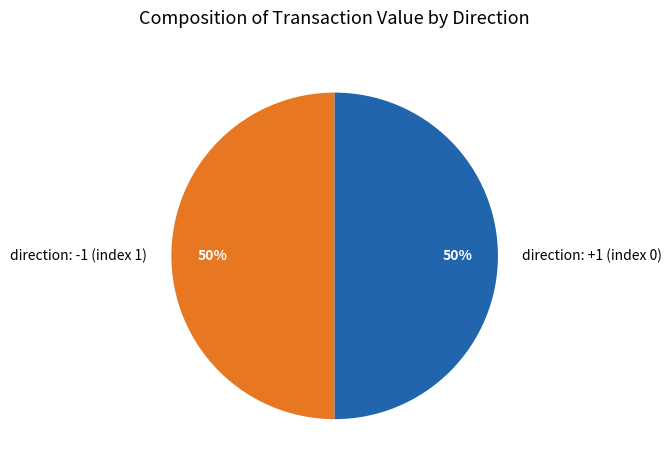

The direction: +1 (index 0) slice represents 50% of the pie. True or false?

True